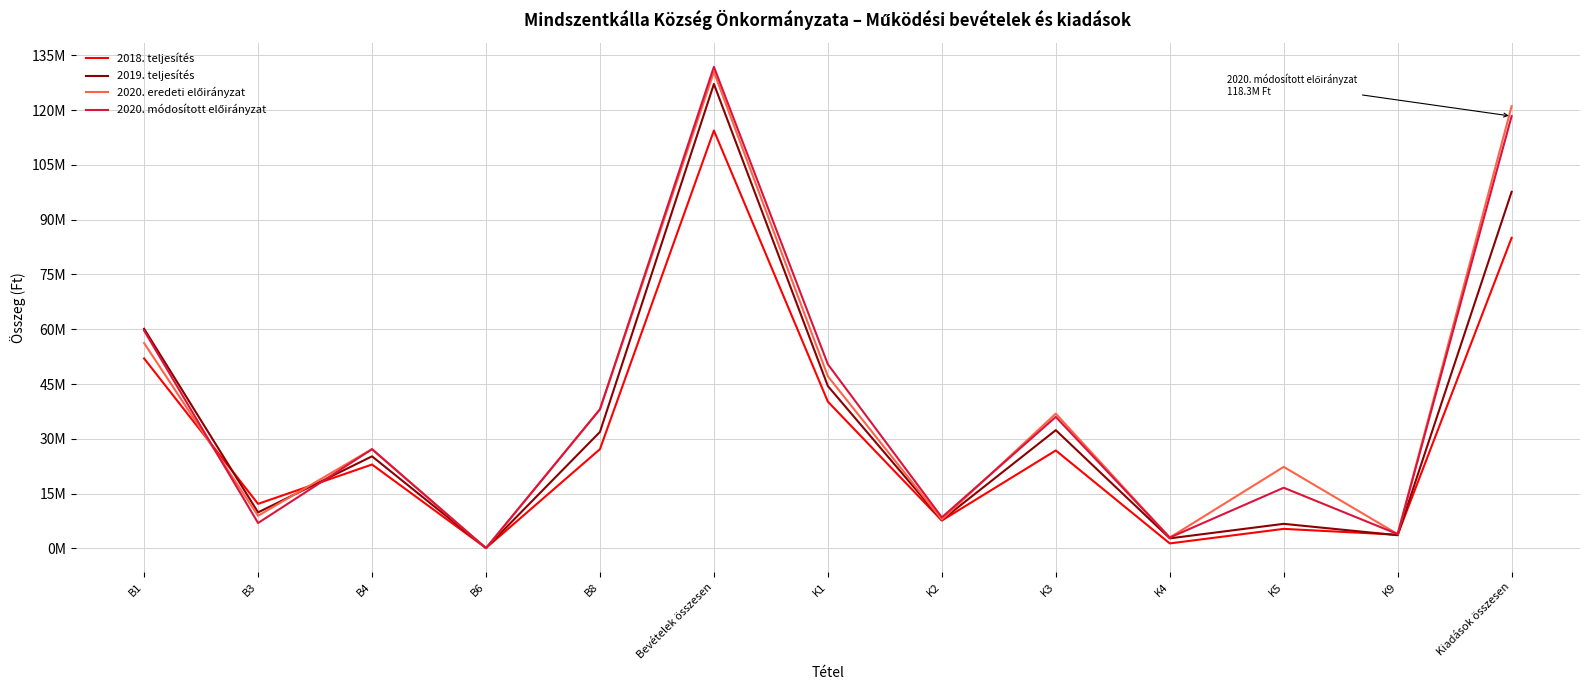

Does the chart have visible grid lines?

Yes